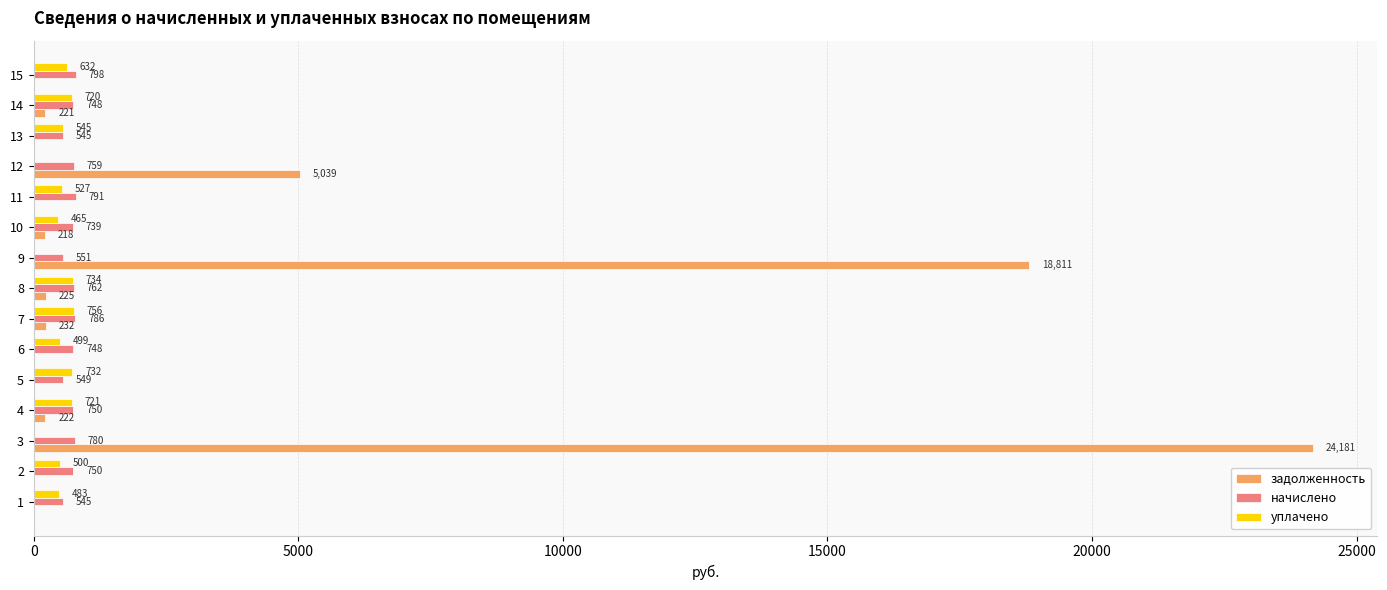

How many data points in задолженность are above 218?

8